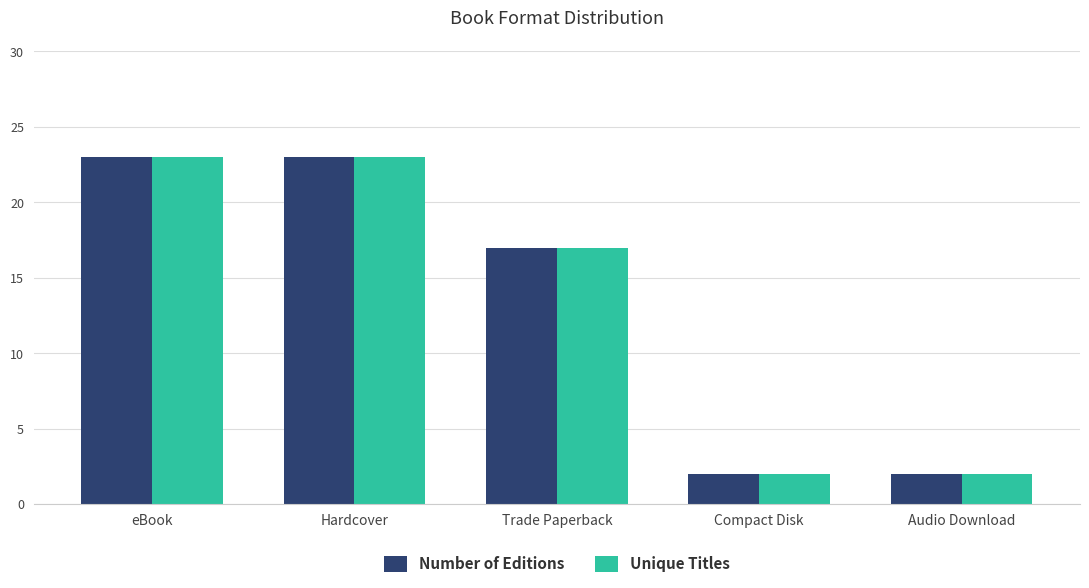

At which label is Unique Titles closest to 12?

Trade Paperback